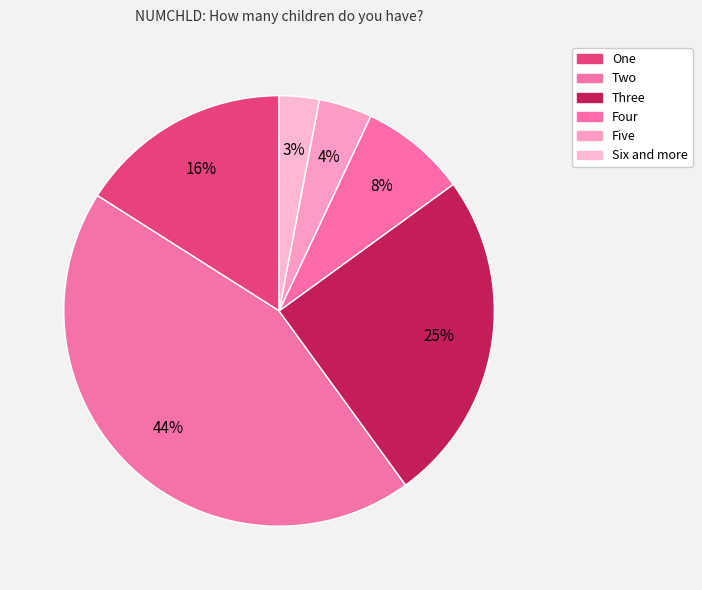

Which category has the biggest portion of the pie?

Two